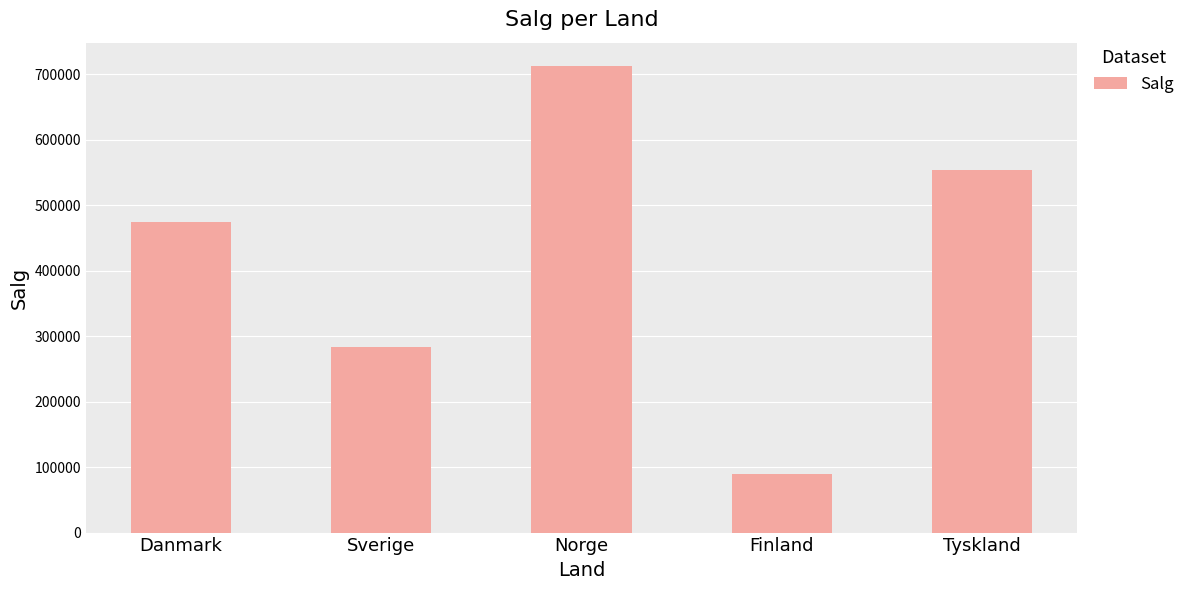

Rank the categories by value from highest to lowest.

Norge, Tyskland, Danmark, Sverige, Finland